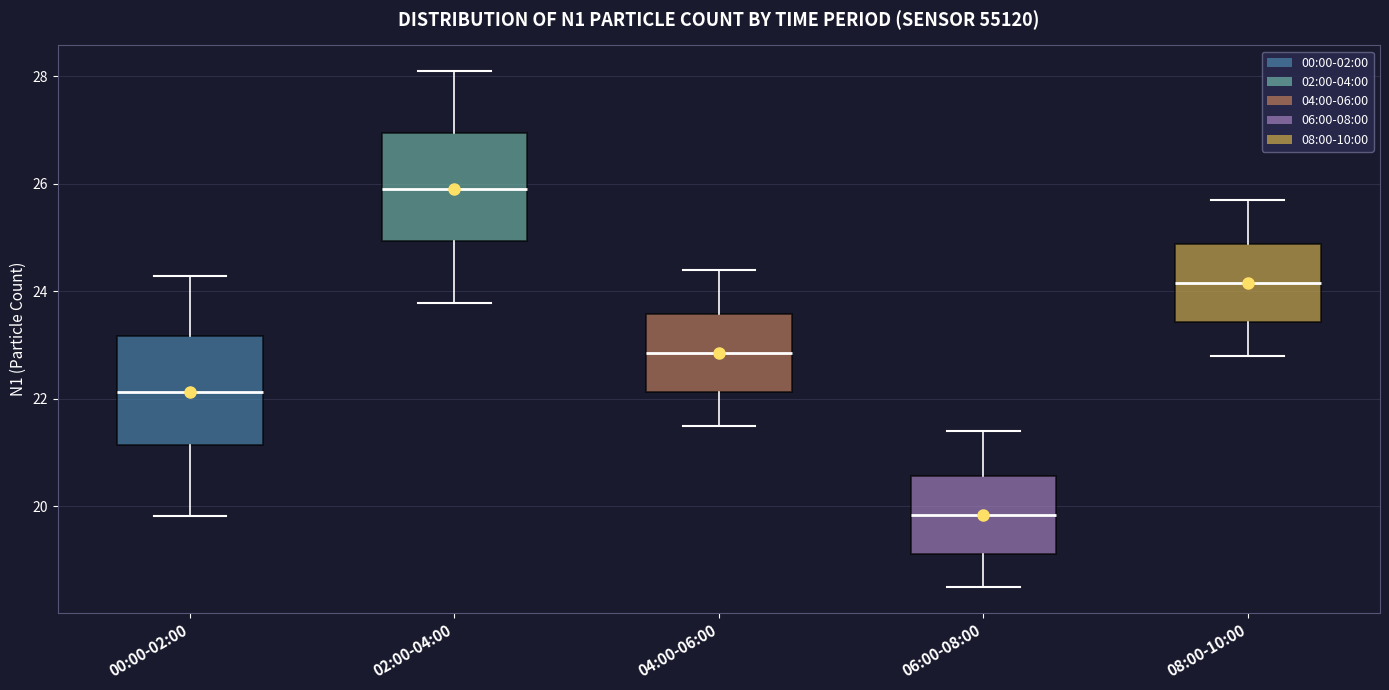

Reading left to right, read every box against the y-axis: the position of its median line, the range the box covers, and the ends of its whiskers. The values are not printed on the chart, so give them approximately, as read against the axis.

00:00-02:00: median 22.2, box 21.2 to 23.2, whiskers 19.8 to 24.2
02:00-04:00: median 26.0, box 25.0 to 27.0, whiskers 23.8 to 28.2
04:00-06:00: median 22.8, box 22.2 to 23.6, whiskers 21.6 to 24.4
06:00-08:00: median 19.8, box 19.2 to 20.6, whiskers 18.6 to 21.4
08:00-10:00: median 24.2, box 23.4 to 24.8, whiskers 22.8 to 25.8